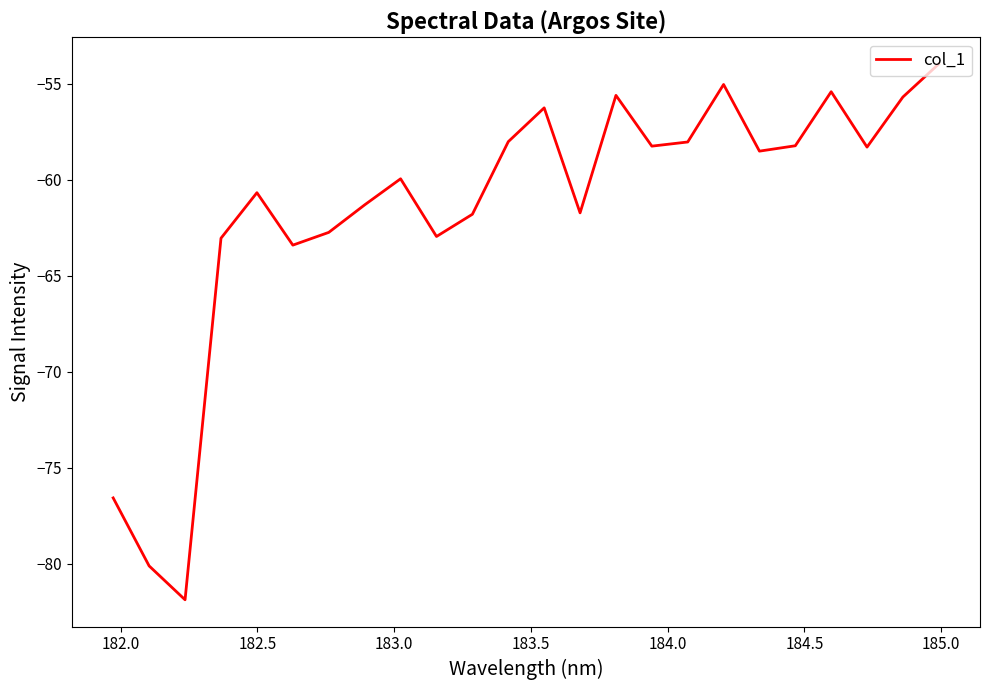

What is the maximum value shown in the chart?

-54.0